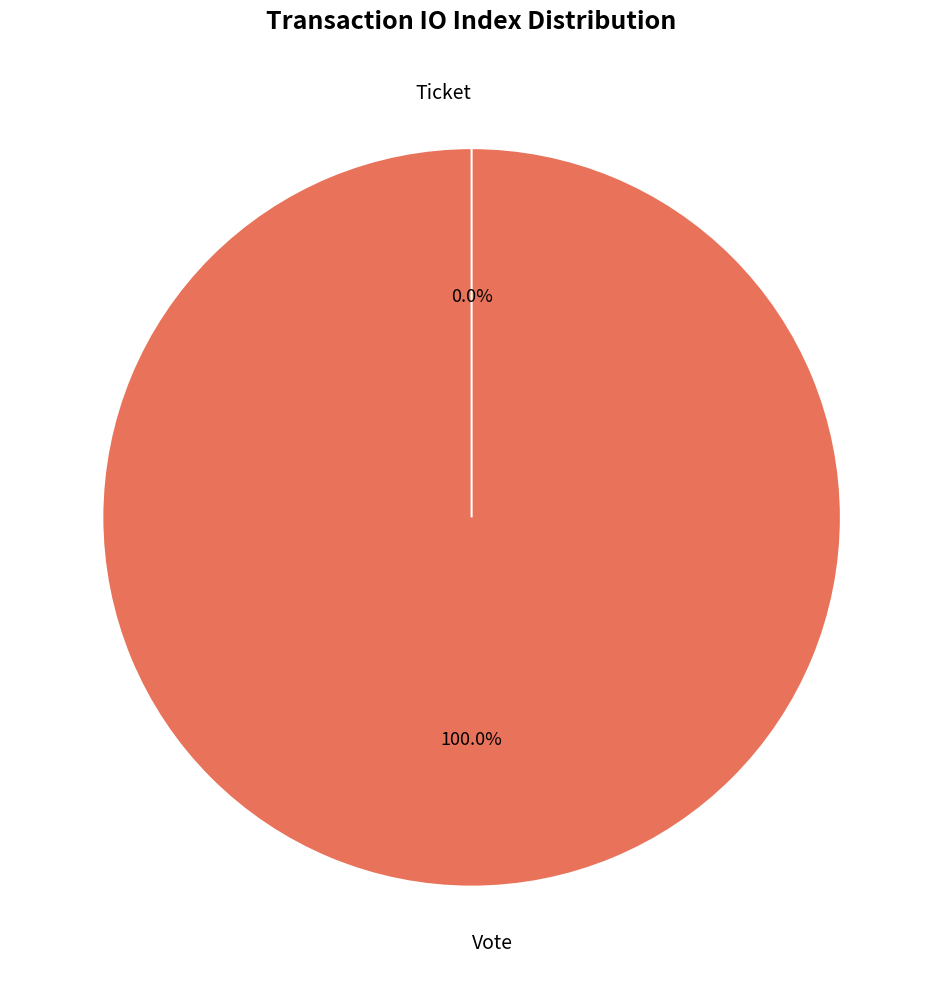

Is the sum of Vote and Ticket greater than half?

Yes